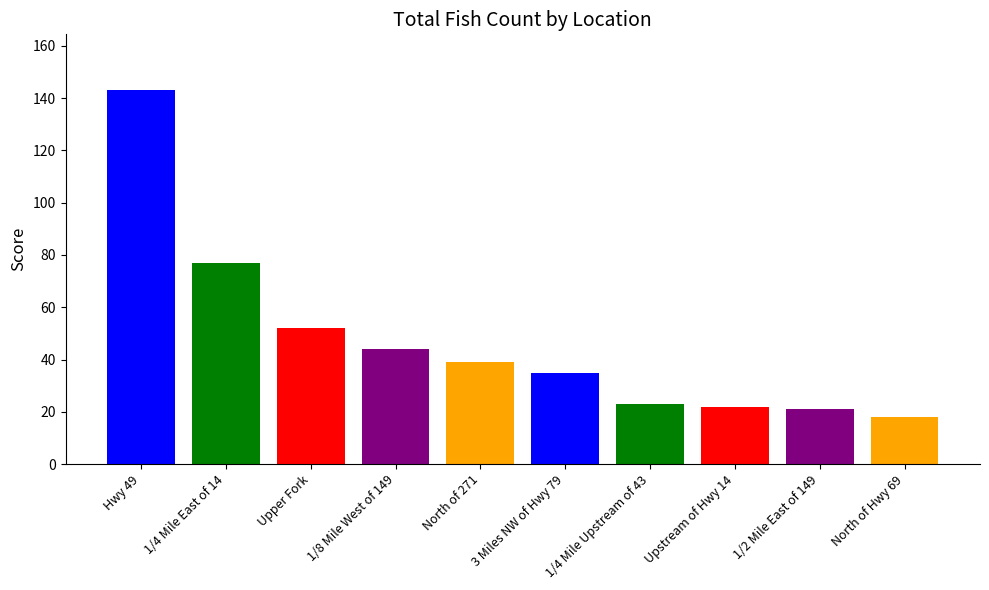

Reading left to right, transcribe all the data shown in this chart.

Hwy 49=143	1/4 Mile East of 14=77	Upper Fork=52	1/8 Mile West of 149=44	North of 271=39	3 Miles NW of Hwy 79=35	1/4 Mile Upstream of 43=23	Upstream of Hwy 14=22	1/2 Mile East of 149=21	North of Hwy 69=18